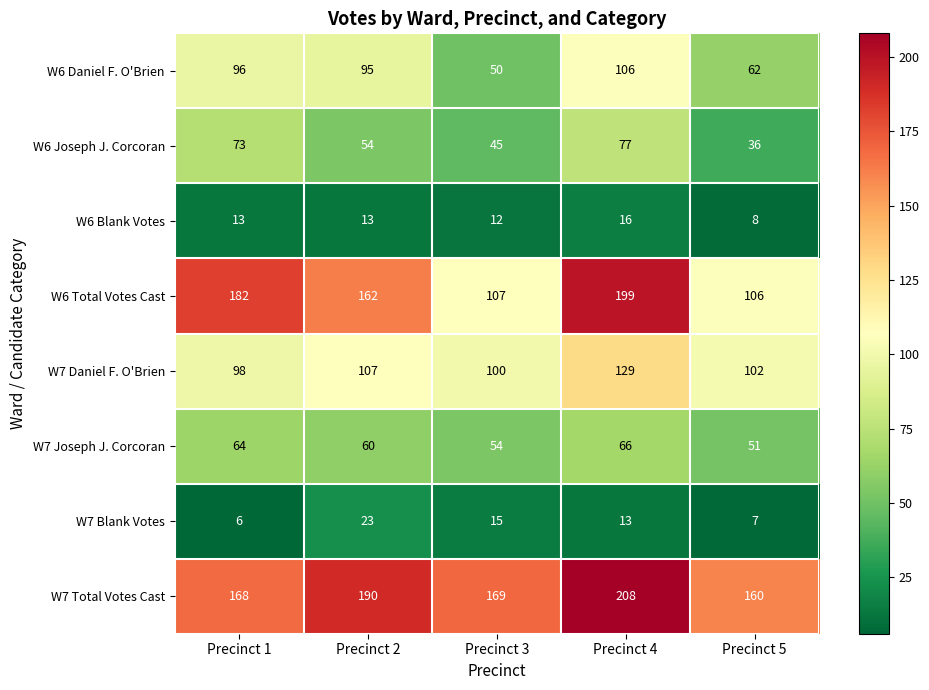

Which series has the largest total across all categories?

W7 Total Votes Cast